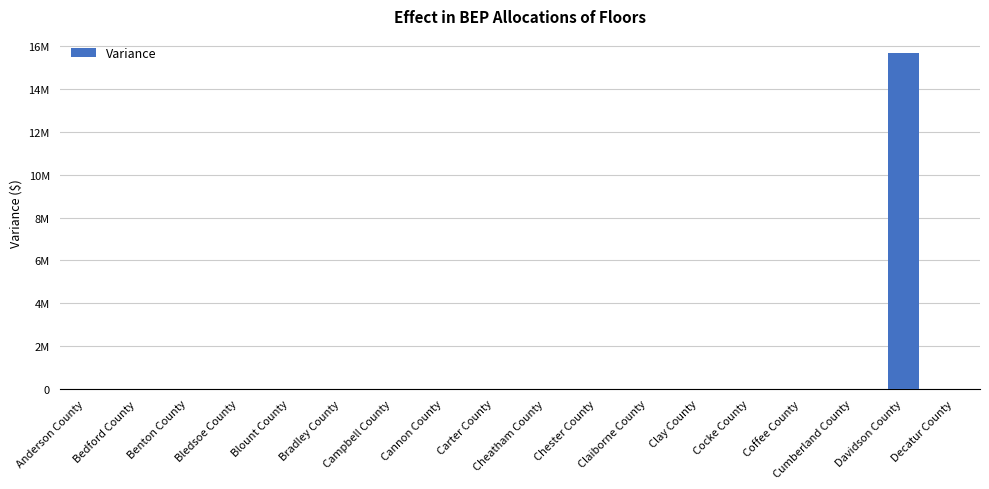

What is the label of the 14th bar from the right?

Blount County